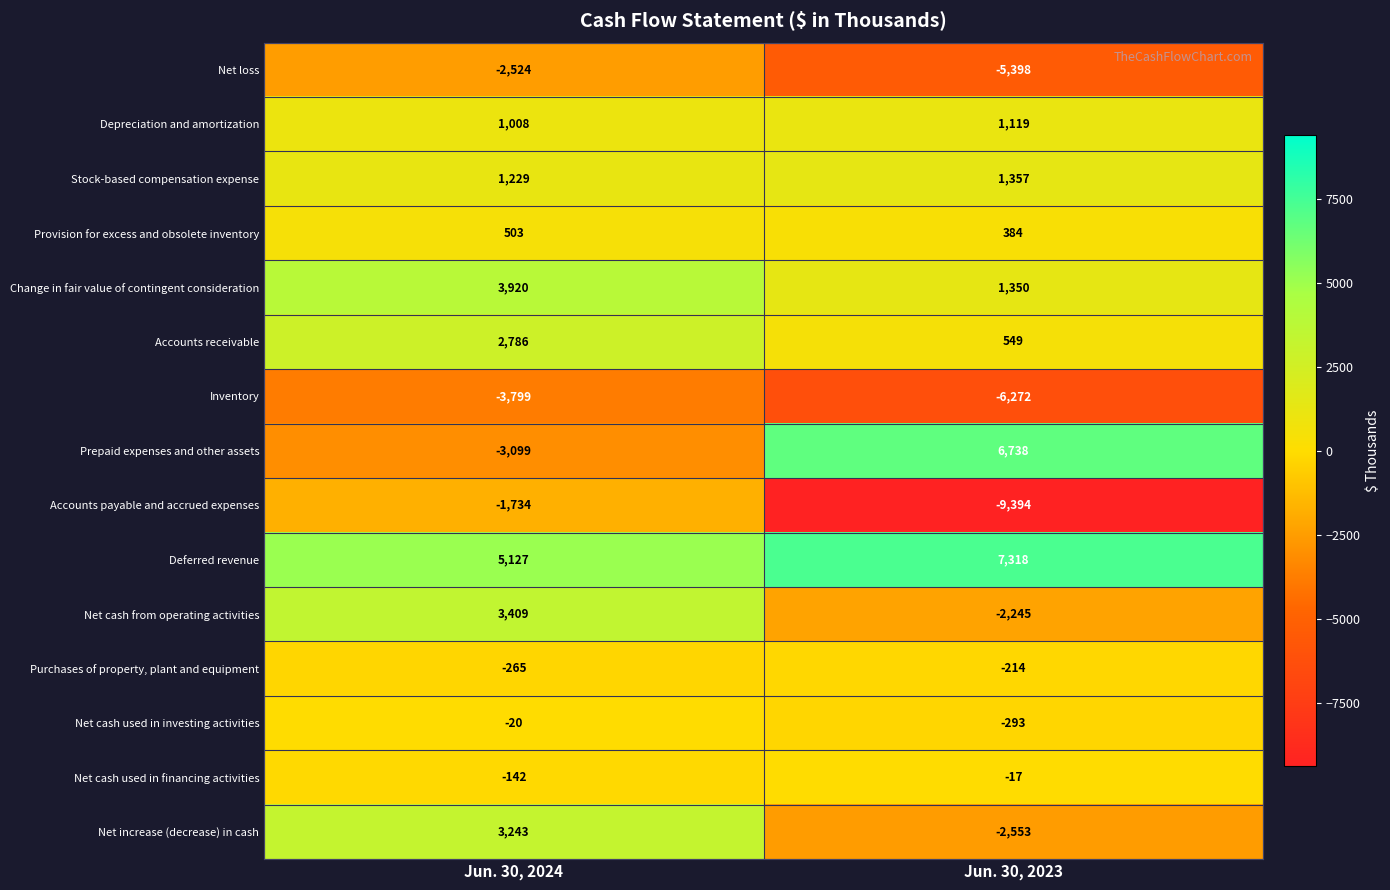

Which series changed the most between Jun. 30, 2024 and Jun. 30, 2023?

Prepaid expenses and other assets